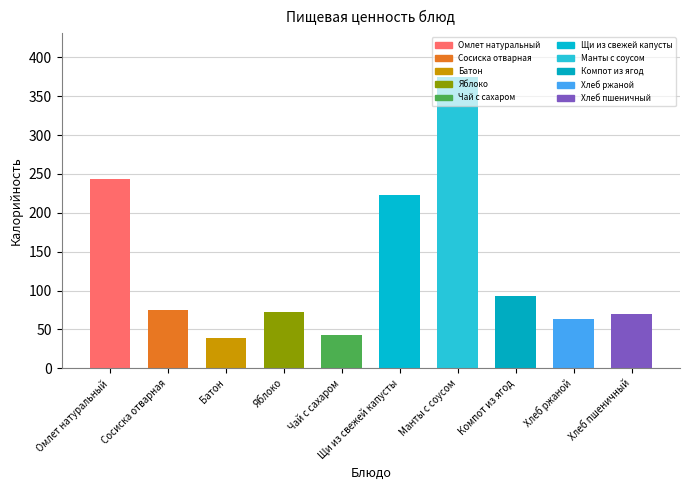

What is the value of the 10th bar from the left?

69.3